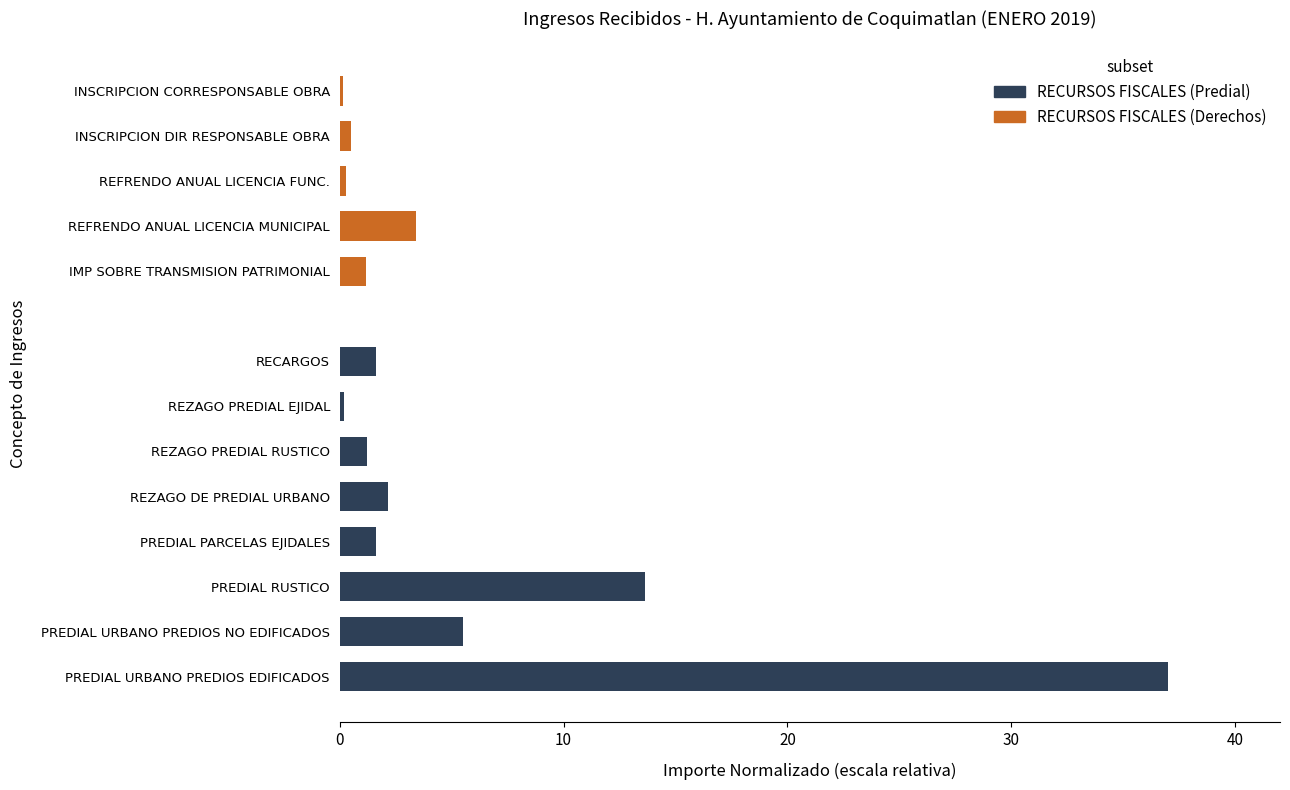

What is the minimum value shown in the chart?

0.1